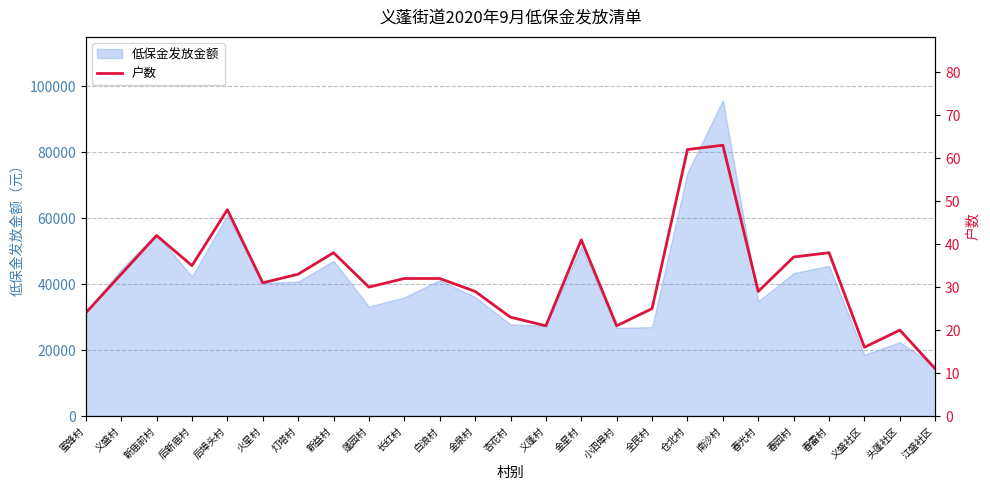

Where does the data first go above 32?

义盛村